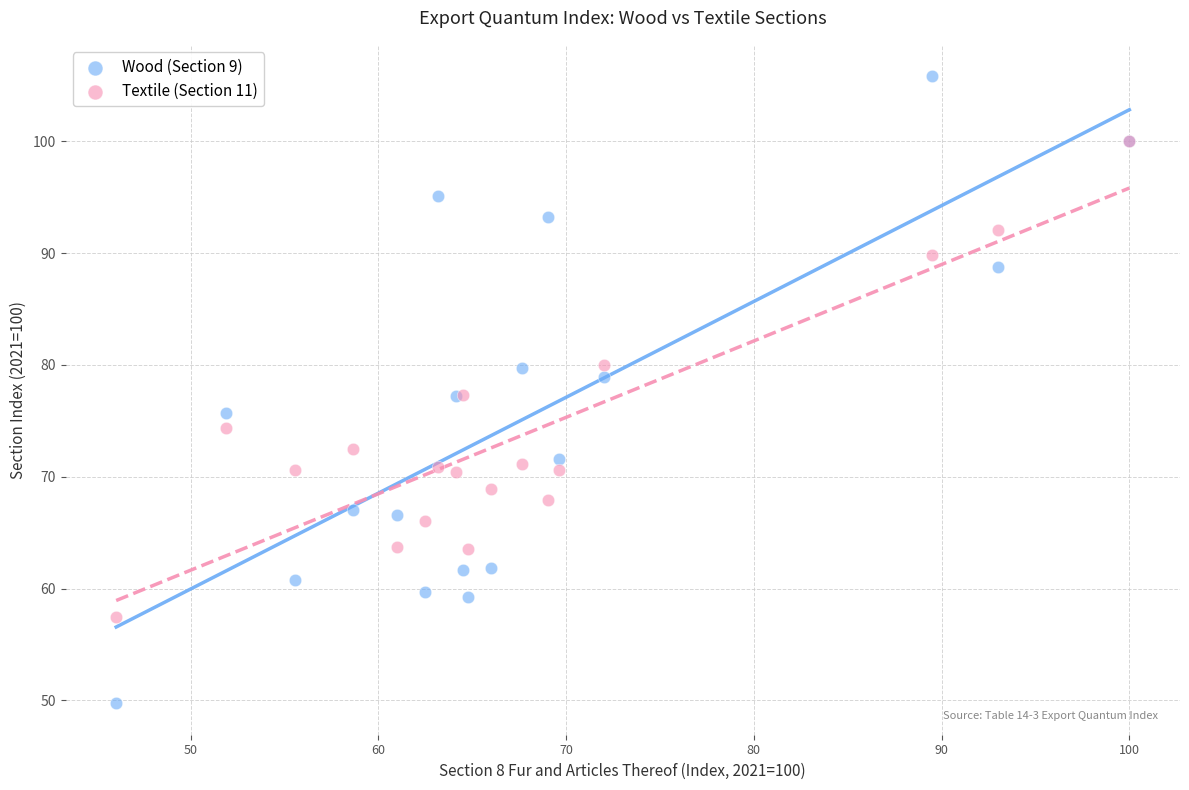

Which series has the largest Y range (max minus min)?

Wood (Section 9)